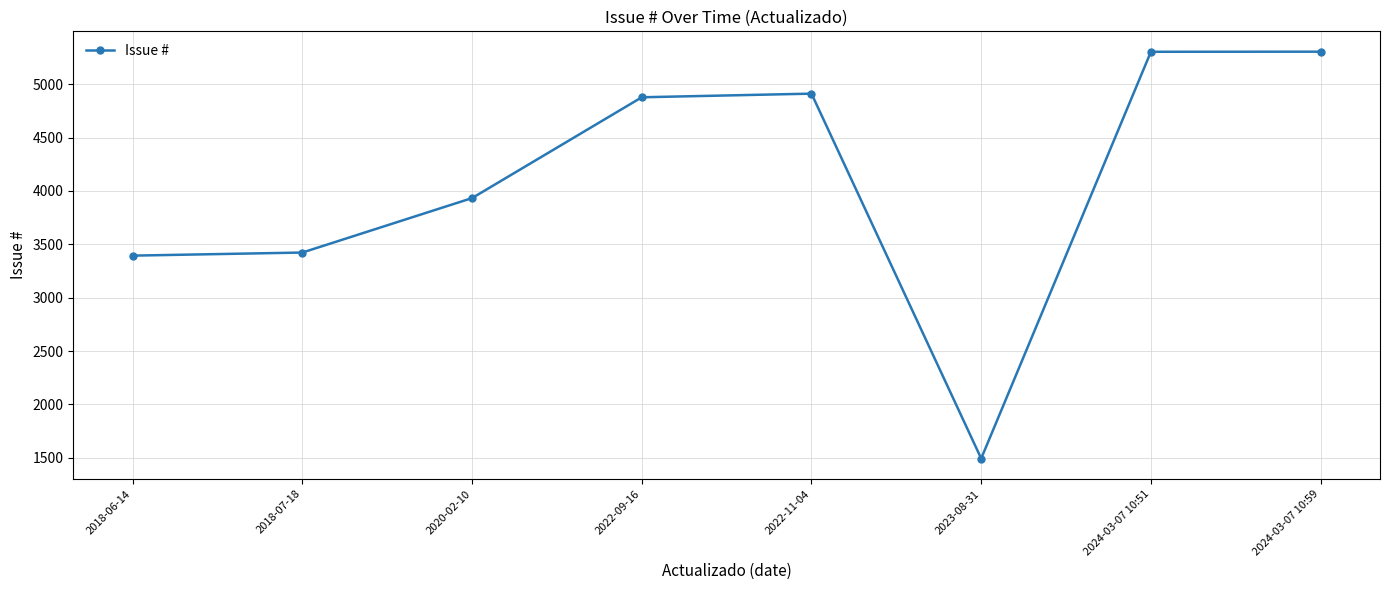

Approximately how many times larger is the value at 2024-03-07 10:59 compared to 2024-03-07 10:51?

1.0